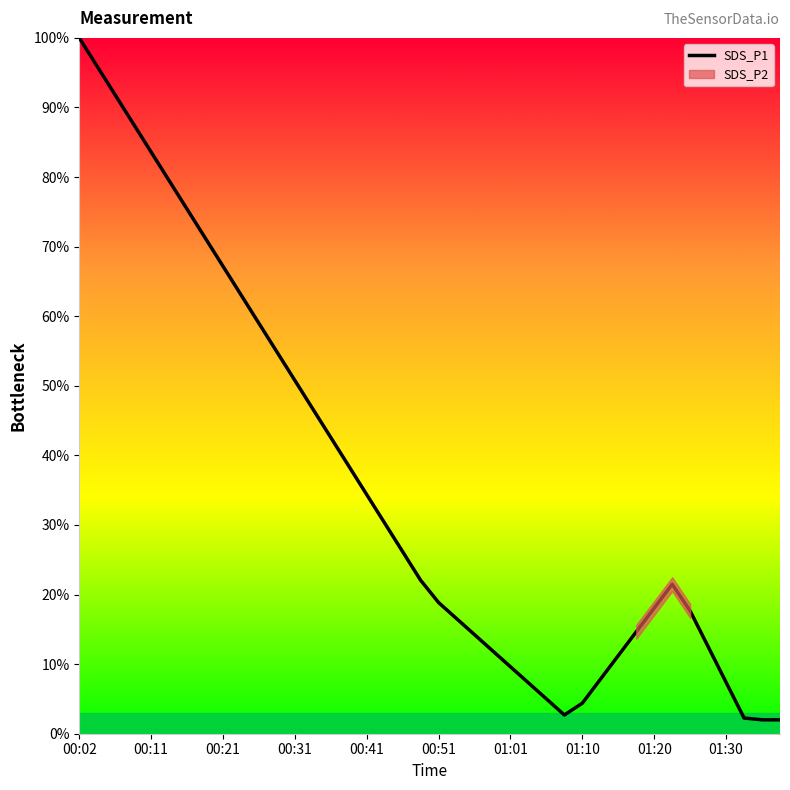

The value at 19 is 38.8. True or false?

False